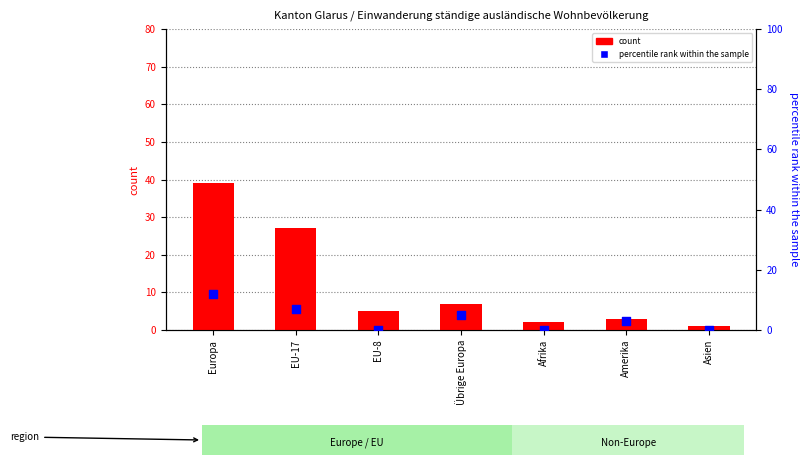

Is the value of count at Asien greater than the value of percentile rank within the sample at Europa?

No